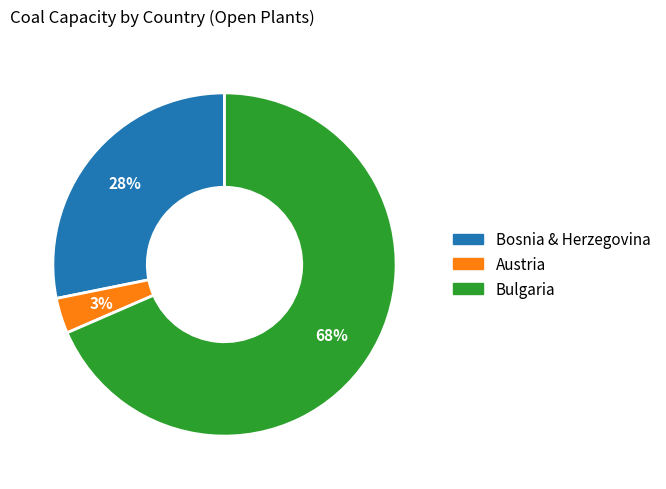

Which category has the smallest portion of the pie?

Austria